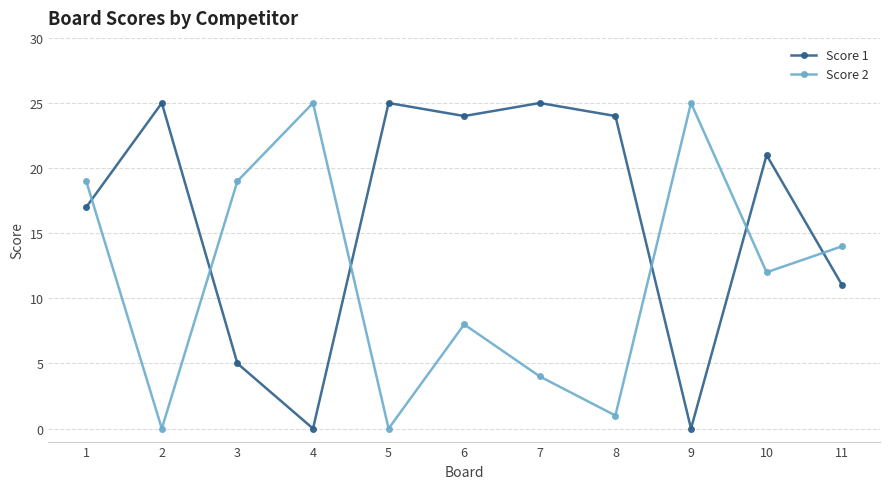

How many lines are shown in the chart?

2